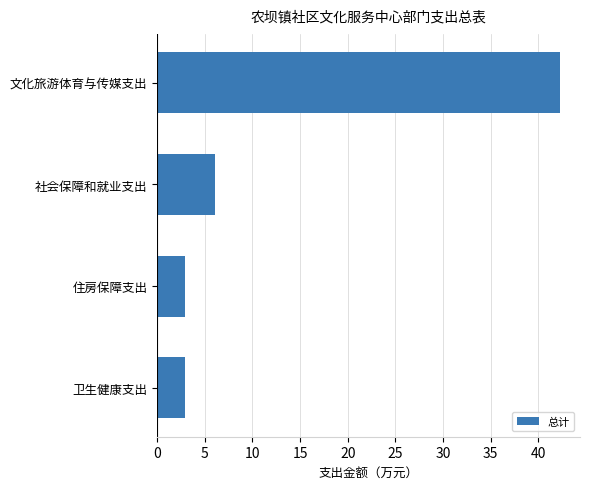

Reading bottom to top, extract all data points from this chart.

2.9	2.9	6.0	42.3